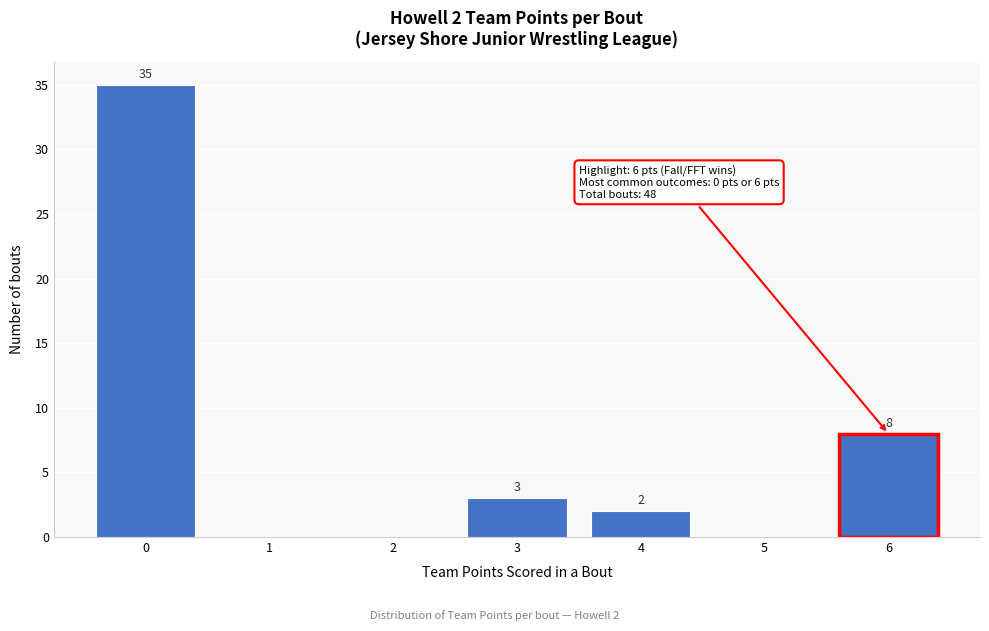

Reading left to right, extract all data points from this chart.

0=35	1=0	2=0	3=3	4=2	5=0	6=8